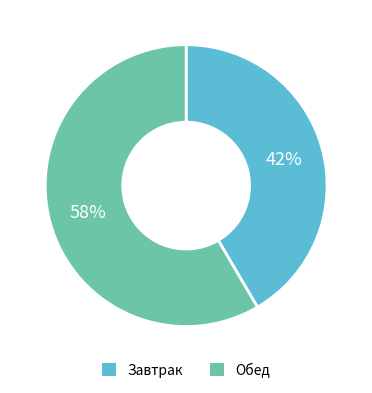

Does any single category account for the majority?

Yes